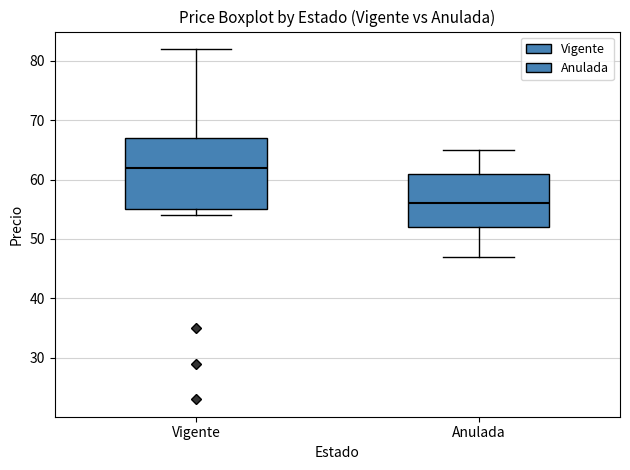

Reading left to right, transcribe this box plot: for each box, give where its median line is, the range the box spans, and where its two whiskers end, as read against the y-axis. The values are not printed on the chart, so give them approximately, as read against the axis.

Vigente: median 62, box 55 to 67, whiskers 54 to 82
Anulada: median 56, box 52 to 61, whiskers 47 to 65